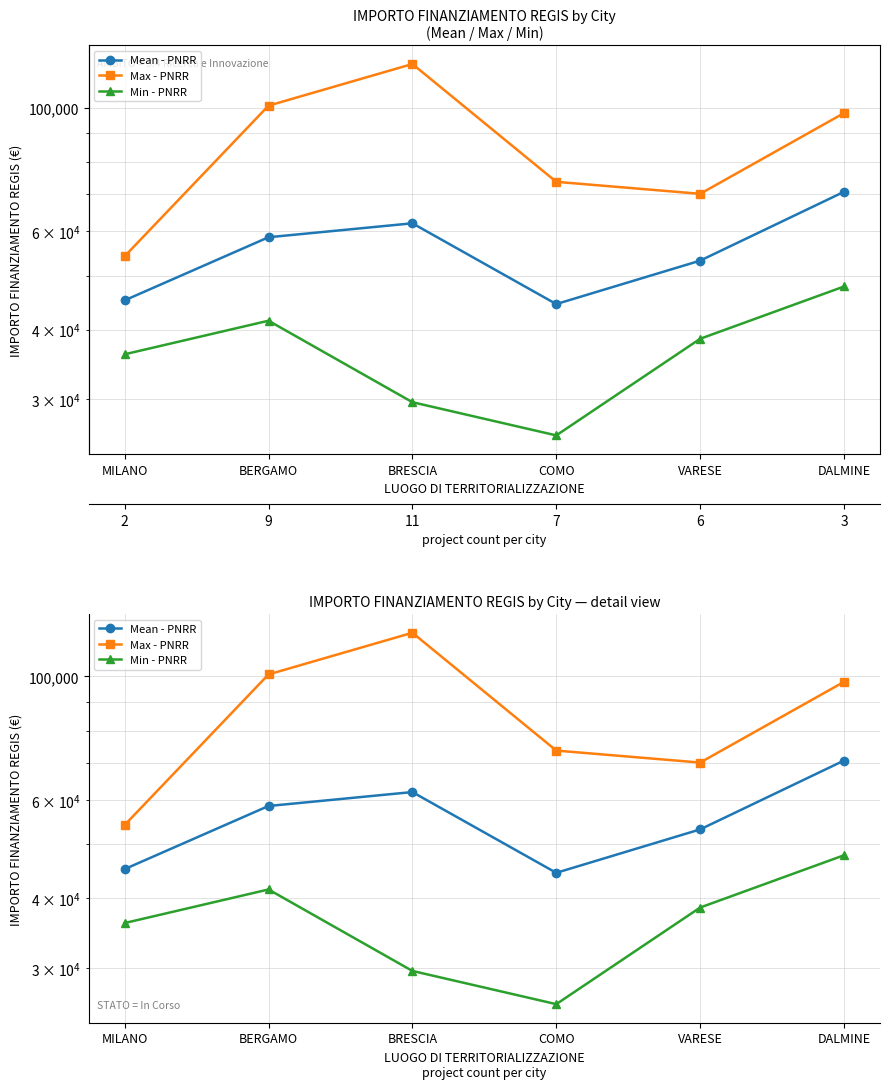

What is the average value of the Min - PNRR series?

36568.5